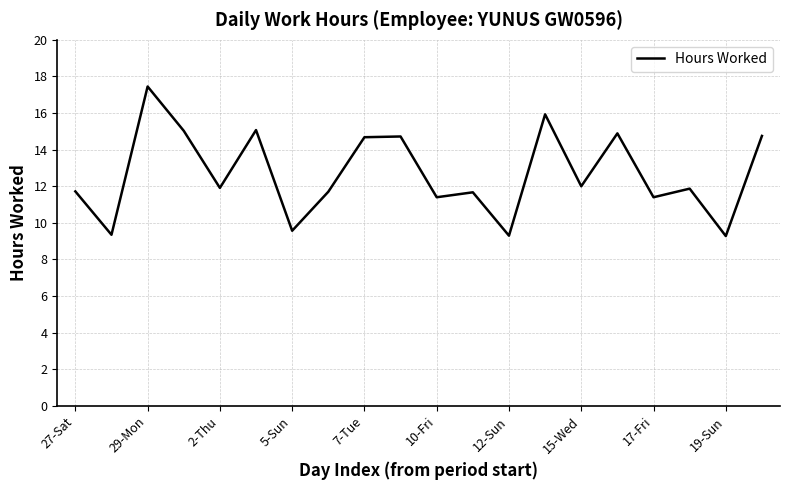

What is the difference between the maximum and minimum values?

8.2